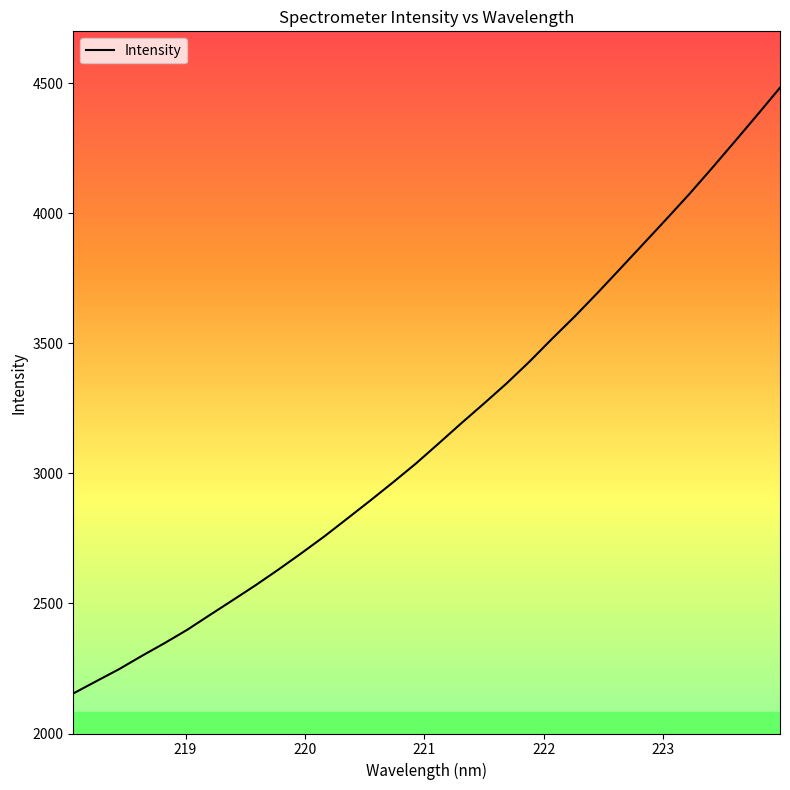

How many categories are shown in the chart?

32